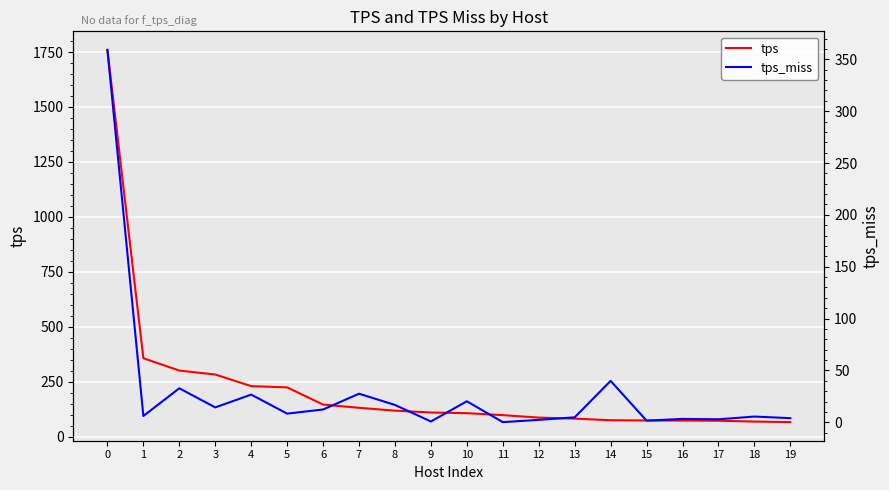

The value of tps at 17 is 109.3. True or false?

False